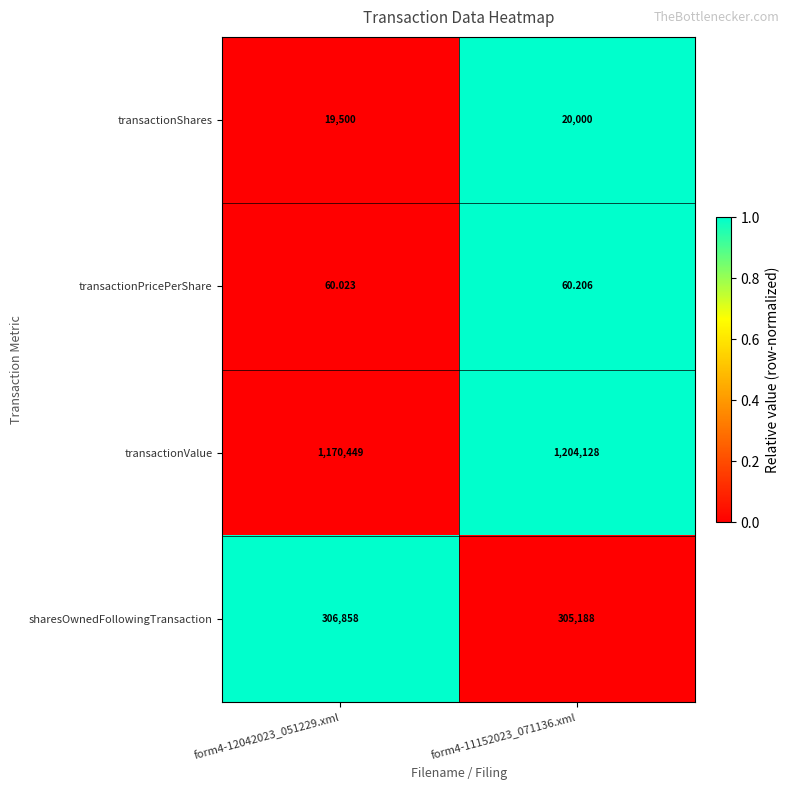

Rank the series at form4-12042023_051229.xml from lowest to highest value.

transactionPricePerShare, transactionShares, sharesOwnedFollowingTransaction, transactionValue